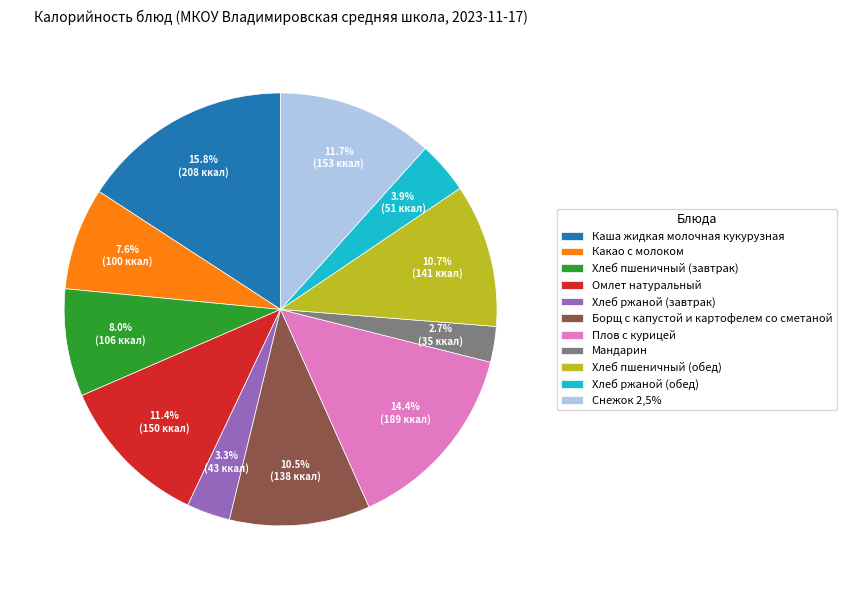

Between Каша жидкая молочная кукурузная and Плов с курицей, which is larger?

Каша жидкая молочная кукурузная